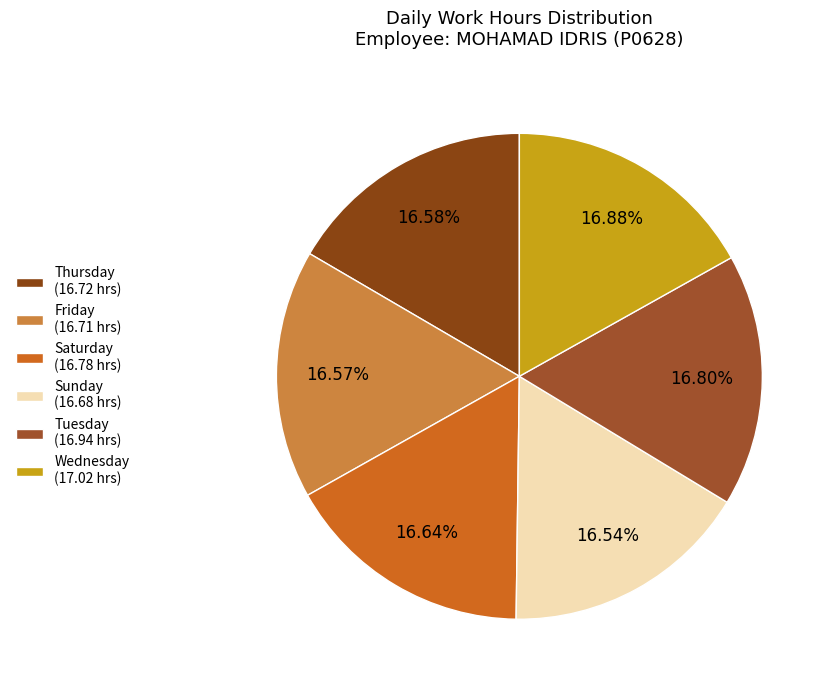

Count the number of slices in the pie.

6